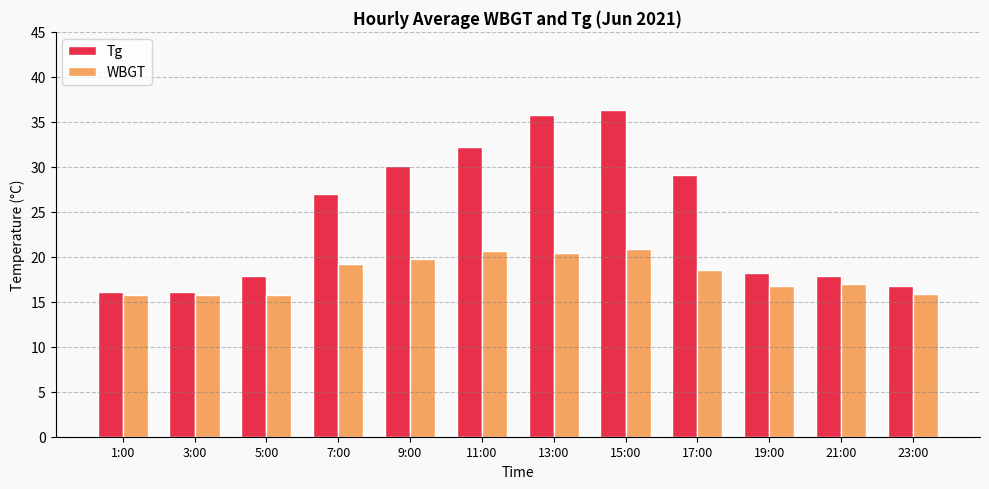

What is the total value across all series at 11:00?

52.9